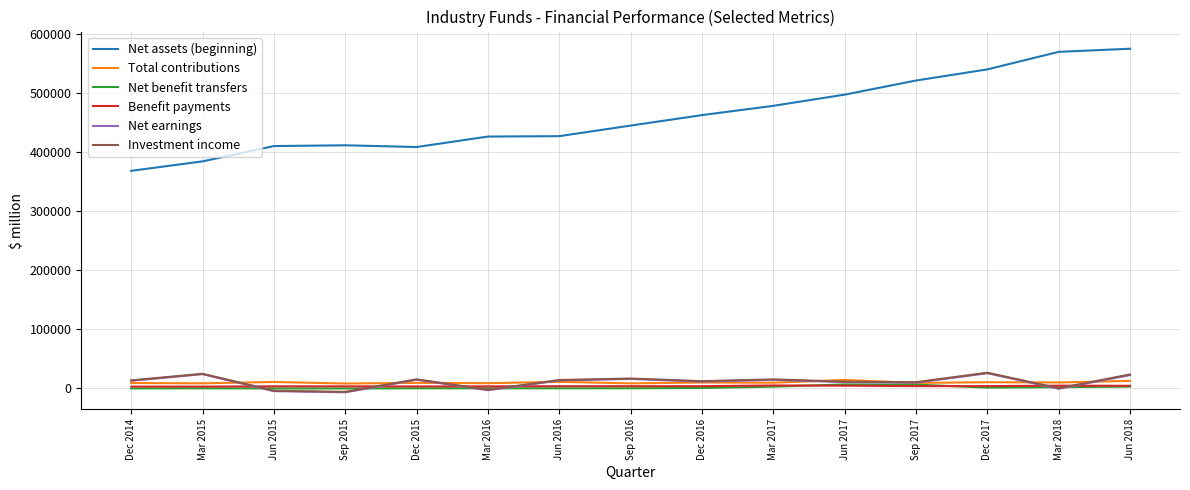

Which series has the widest spread of values?

Net assets (beginning)